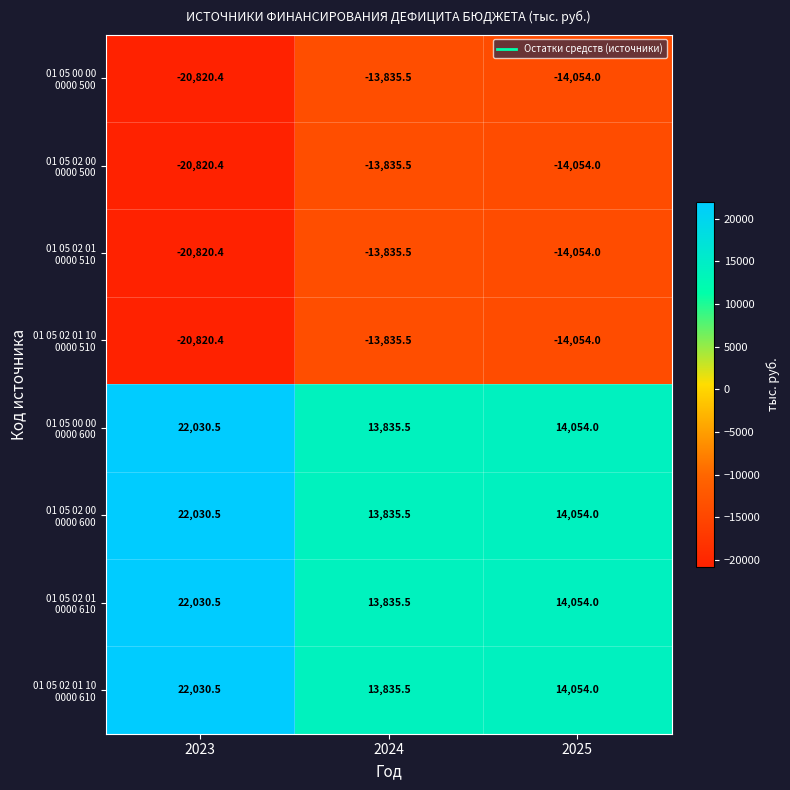

Count the number of categories in the chart.

3